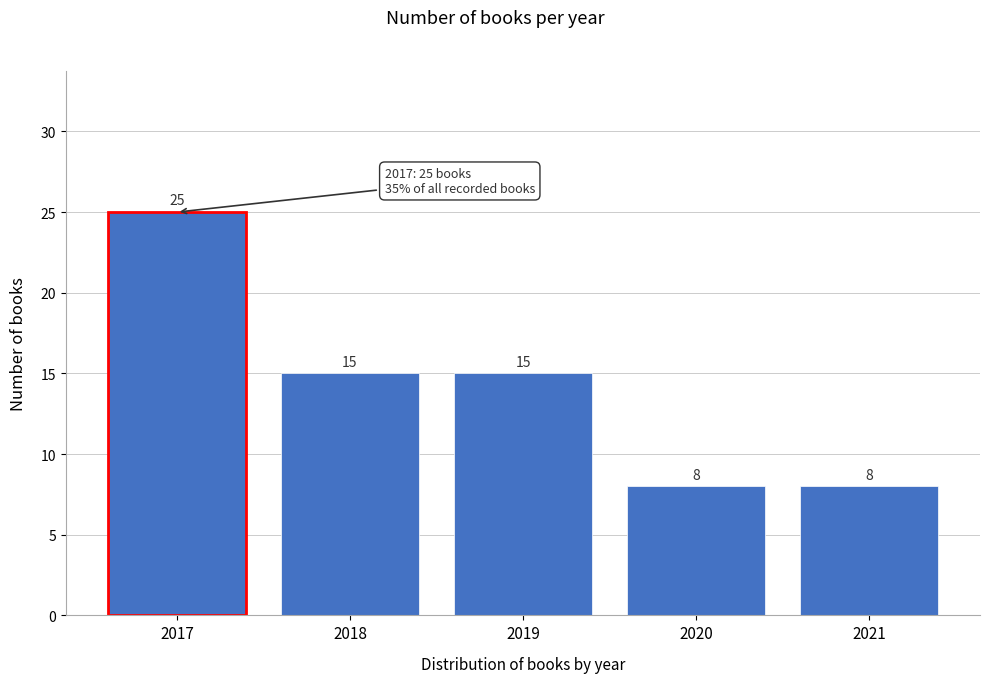

Reading right to left, transcribe all the data shown in this chart.

8	8	15	15	25